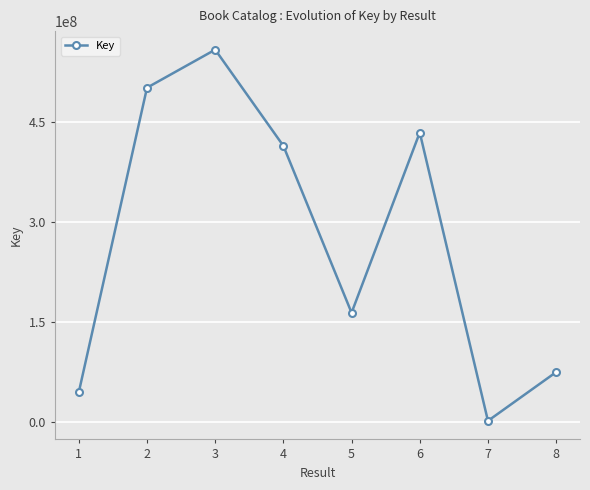

Between 6 and 1, which is larger?

6